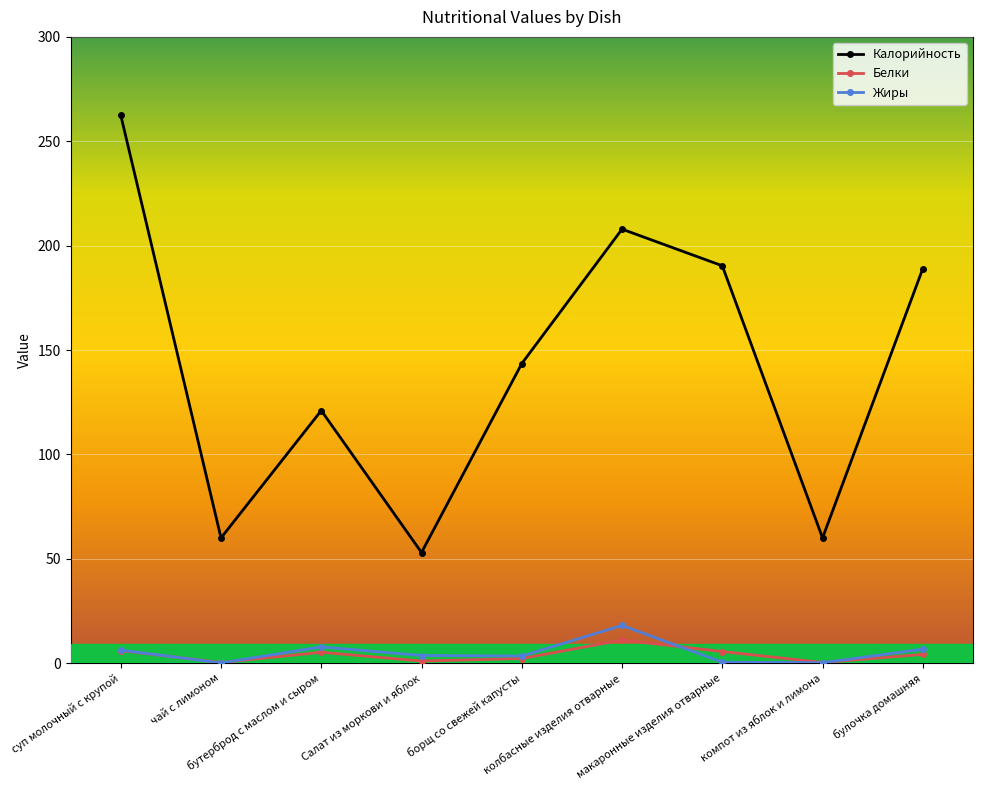

Does the chart have visible grid lines?

Yes